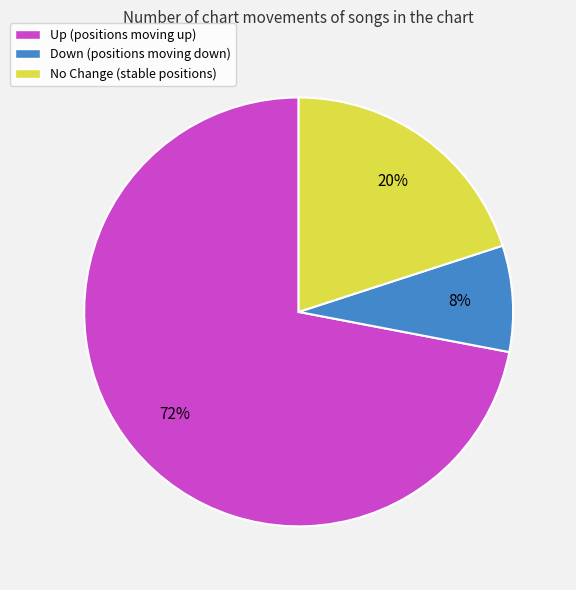

Is there any slice that represents more than half of the pie?

Yes